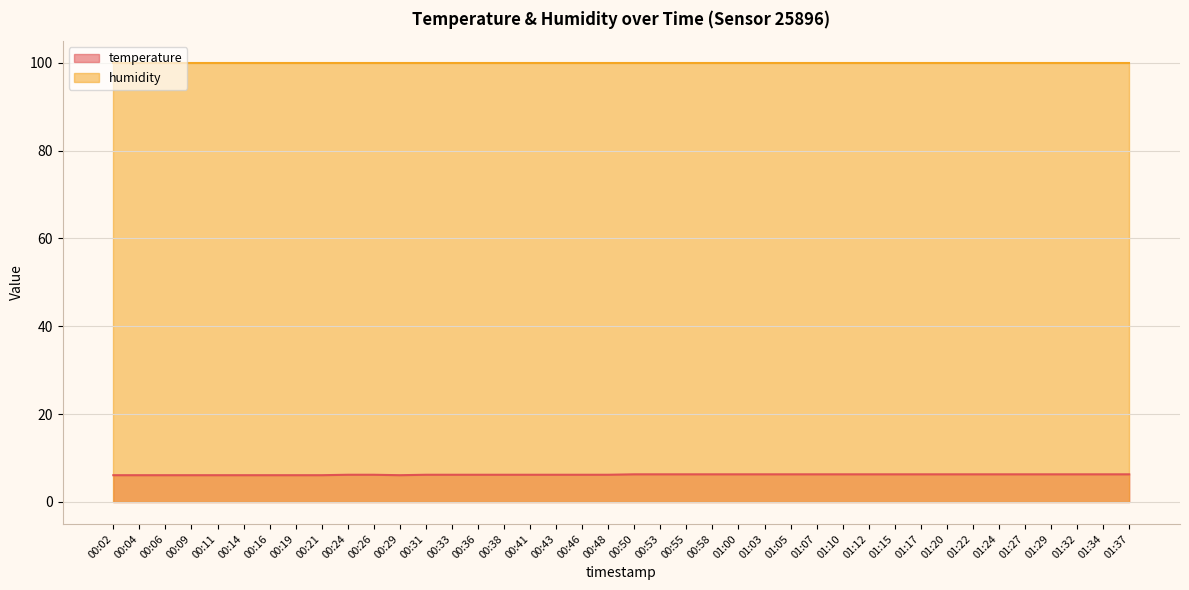

What position from the right is 01:34?

2